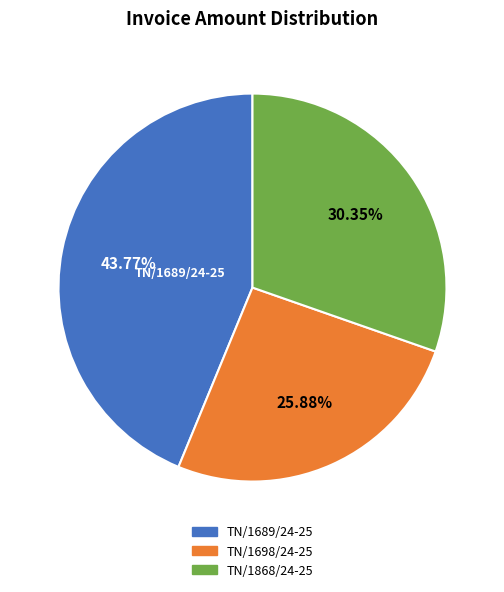

How many segments does this pie chart have?

3